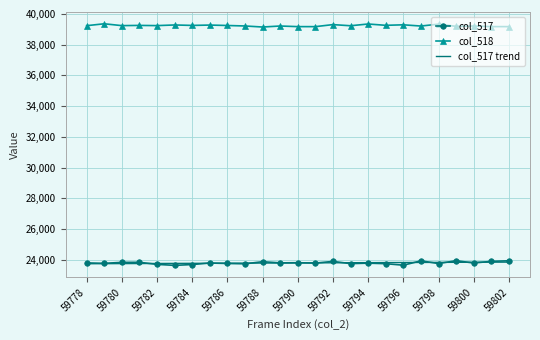

Which series has the largest total across all categories?

col_518